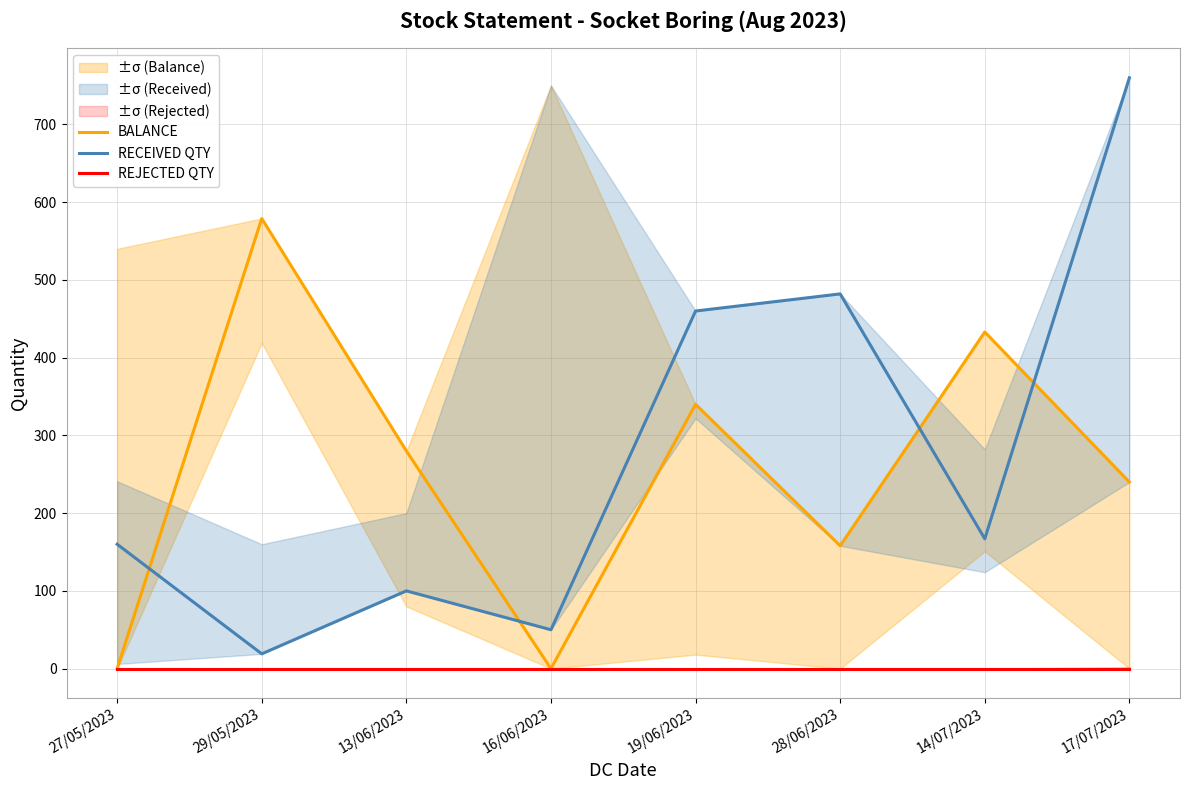

After their last crossing, which series has the higher values: RECEIVED QTY or BALANCE?

RECEIVED QTY